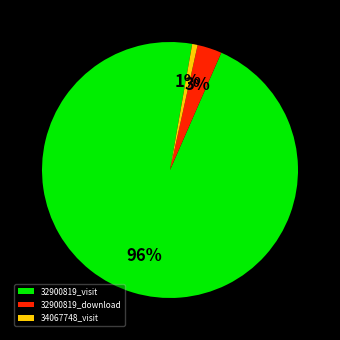

Which category has the biggest portion of the pie?

32900819_visit